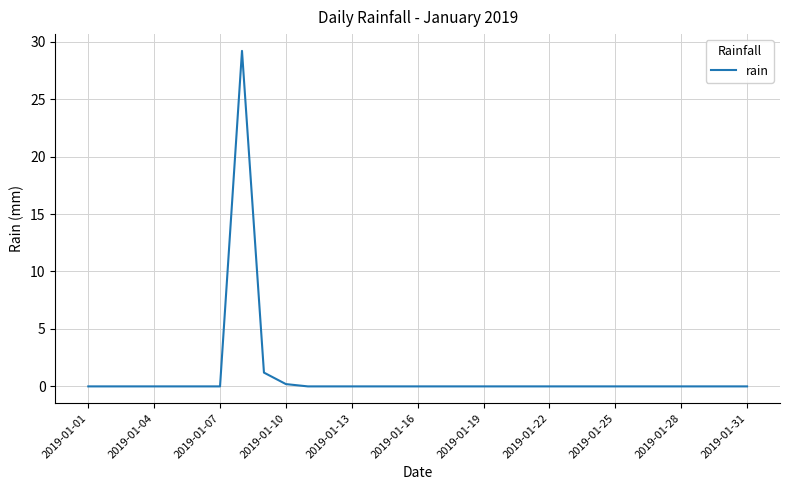

Does the chart have visible grid lines?

Yes